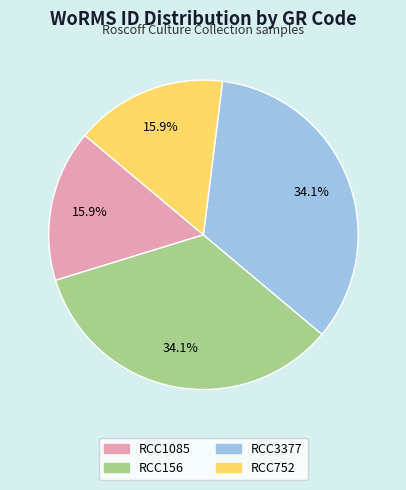

What percentage do RCC1085 and RCC156 together represent?

50.0%